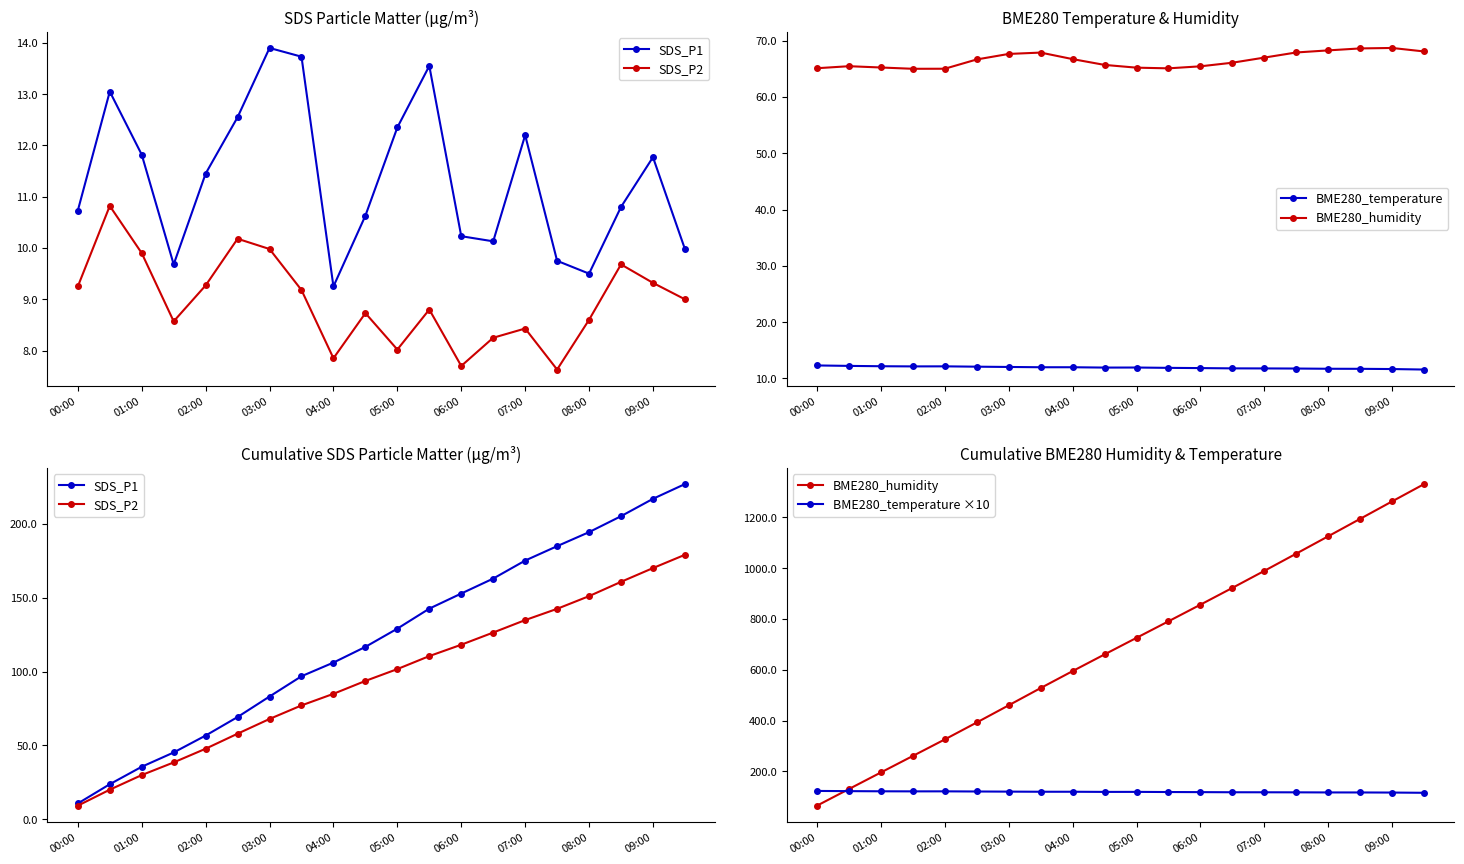

Which category has the lowest value in the SDS_P2 series?

00:00